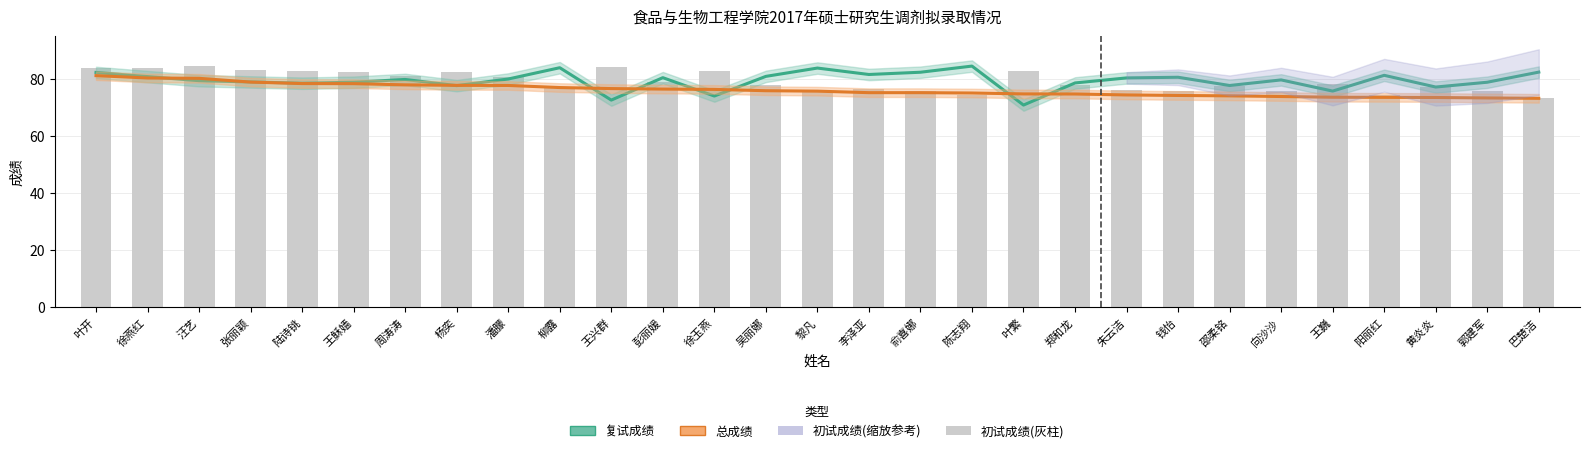

What is the highest value of the 总成绩 series?

81.1